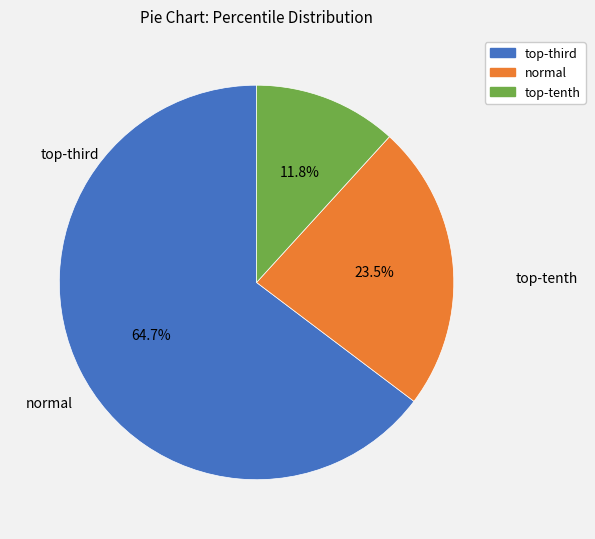

How many slices are in this pie chart?

3